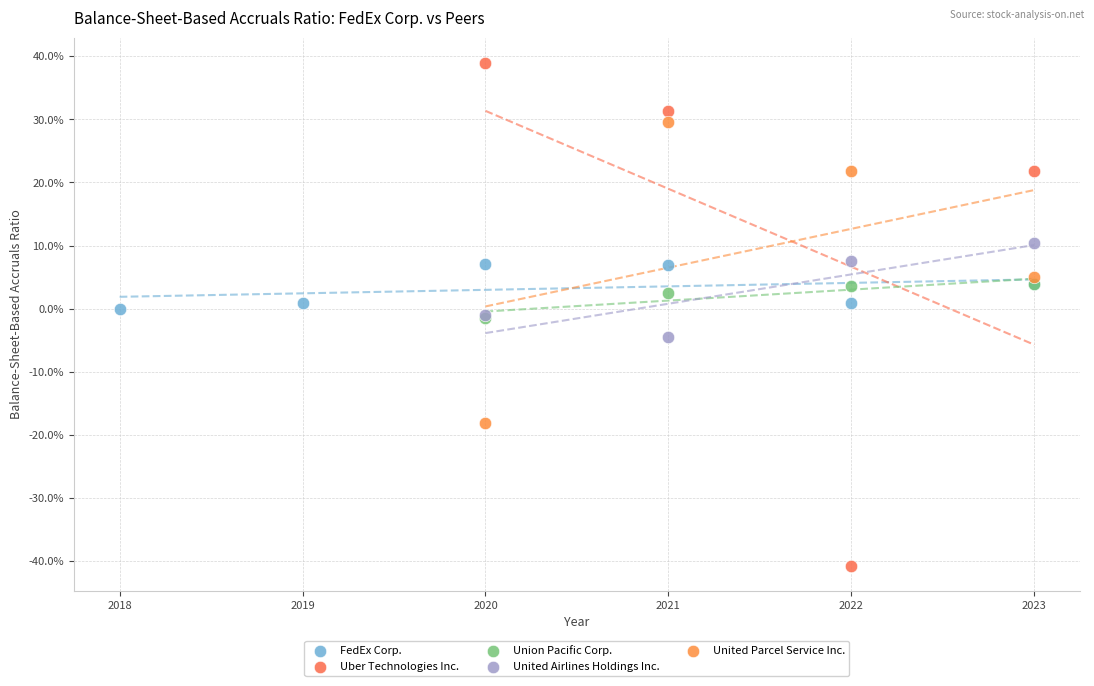

Which series contains the lowest Y value?

Uber Technologies Inc.